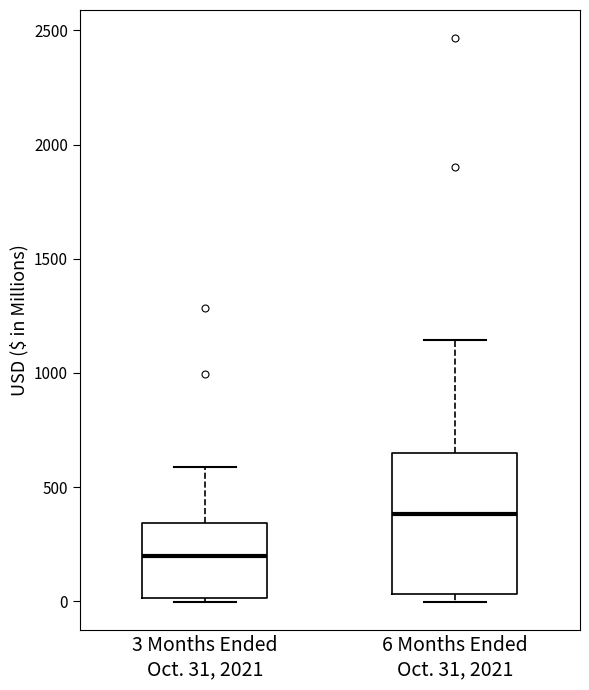

Where is the lower edge of the box for 6 Months Ended Oct. 31, 2021 on the y-axis? The values are not printed on the chart, so give them approximately, as read against the axis.

50